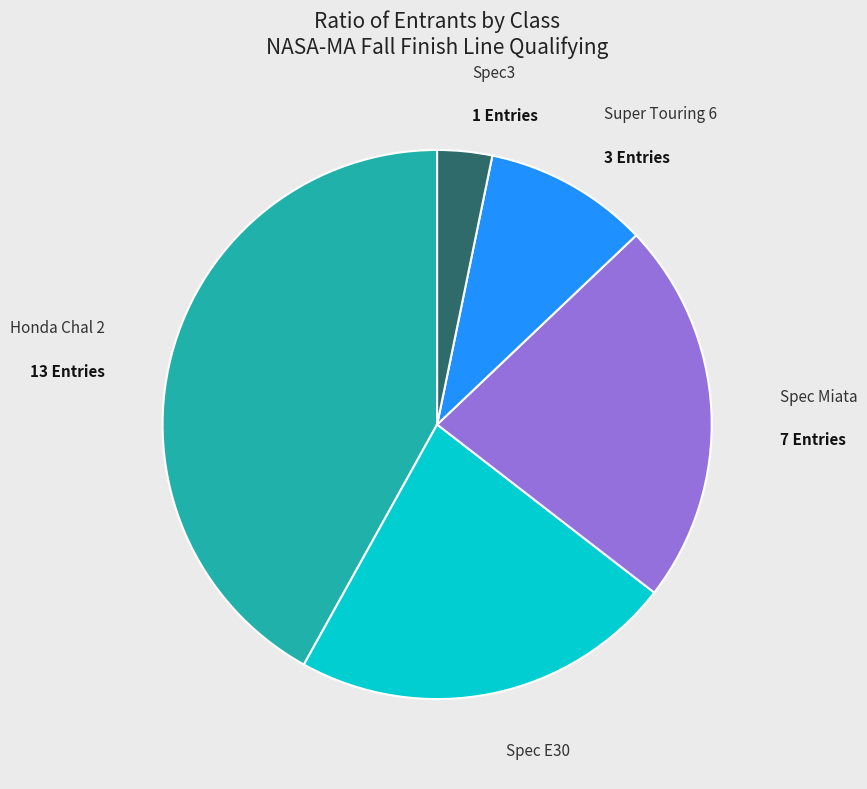

Do Spec E30 and Spec3 together represent more than half of the pie?

No